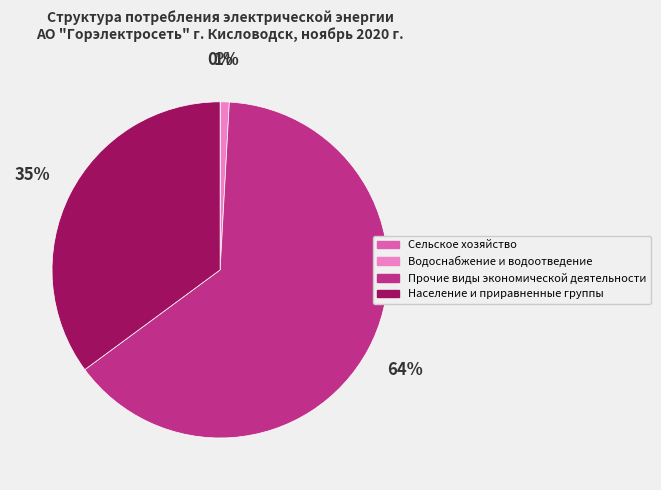

What is the largest slice in the pie chart?

Прочие виды экономической деятельности